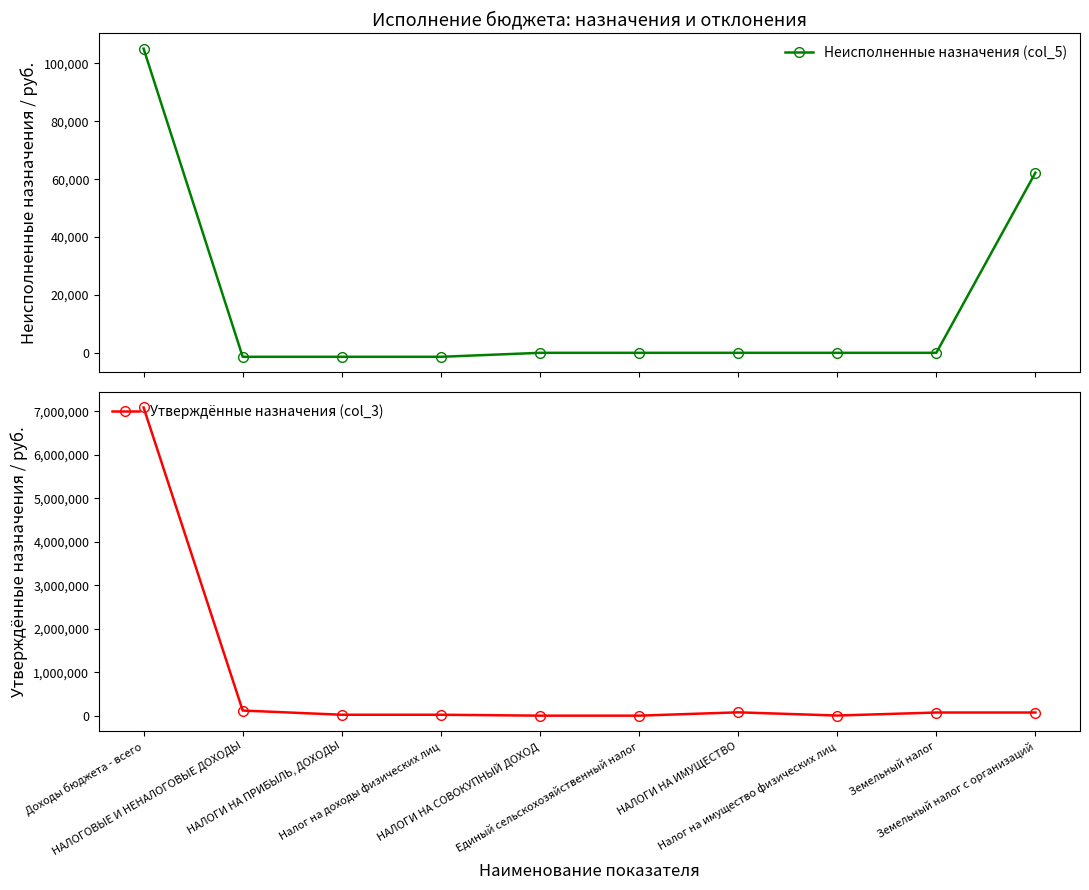

Is this an area chart (filled region under the line)?

No